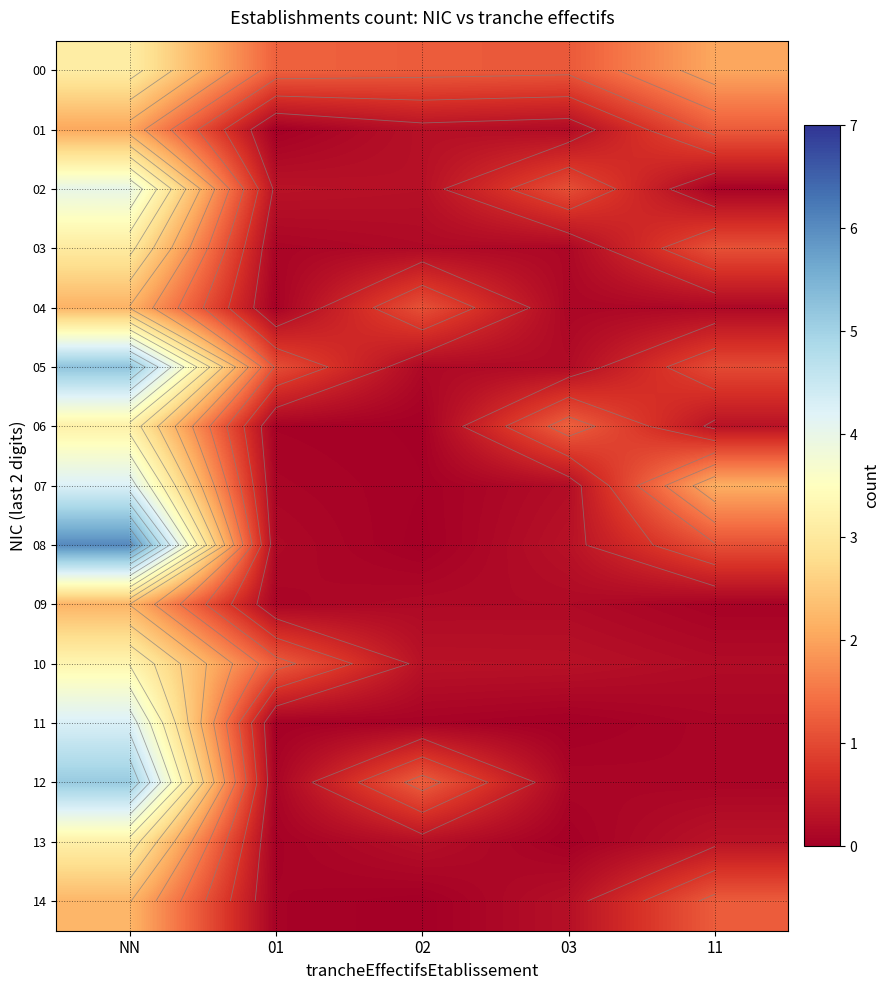

What is the sum of the 13 values at 11 and 01?

0.3